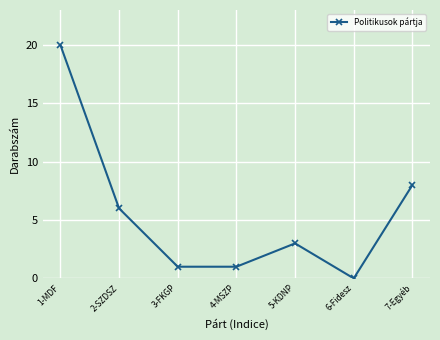

Reading right to left, what are all the values shown in this chart?

8	0	3	1	1	6	20